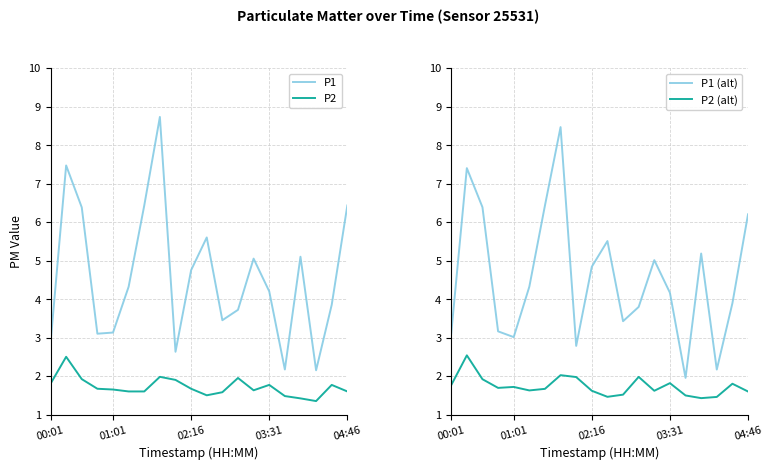

How many interior local valleys does the P2 (alt) series have?

5